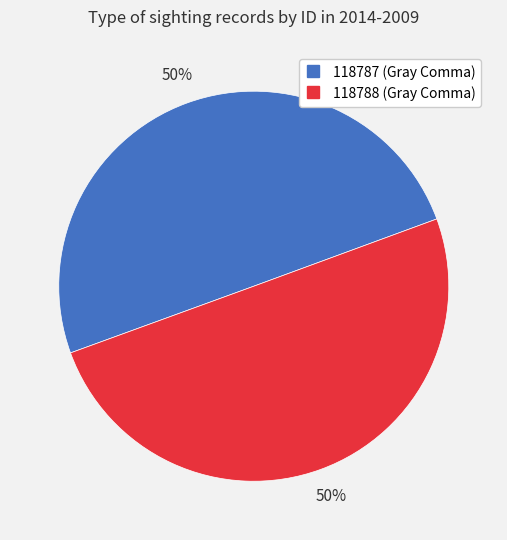

Approximately how many times larger is the value at 118788 compared to 118787?

1.0